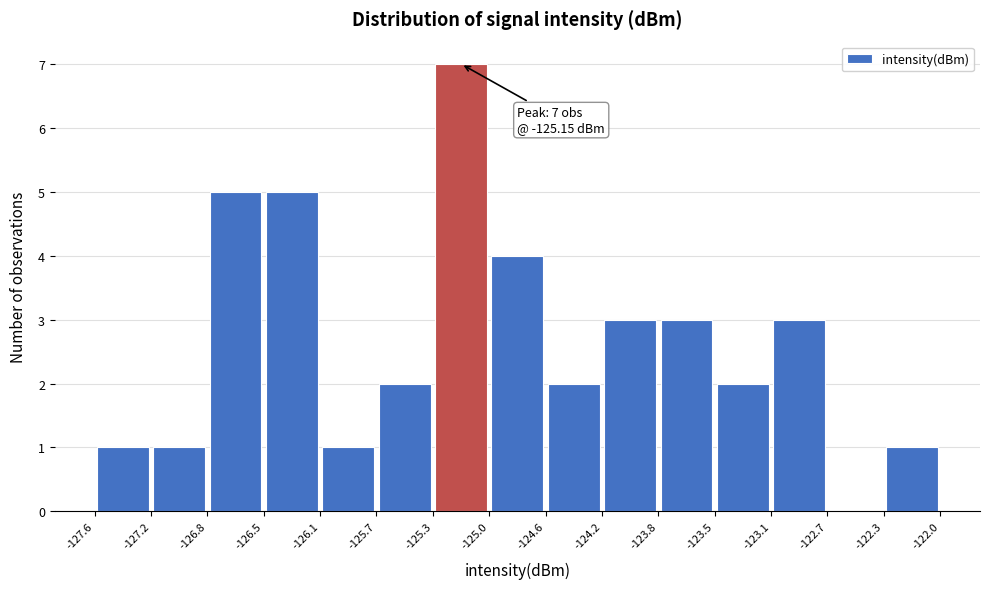

Which range on the x-axis has the tallest bar?

-125.3 to -125.0